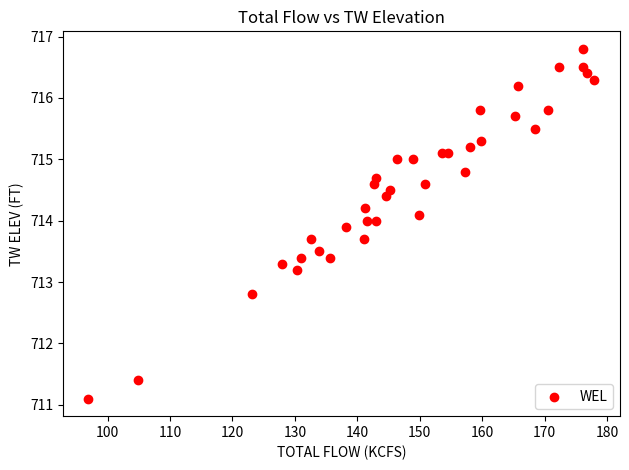

What is the range of Y values (max minus min)?

5.7